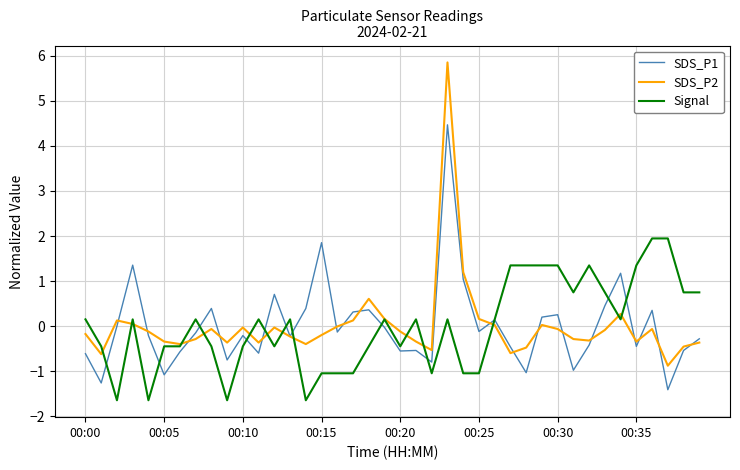

List the series in order of their peak value, highest first.

SDS_P2, SDS_P1, Signal